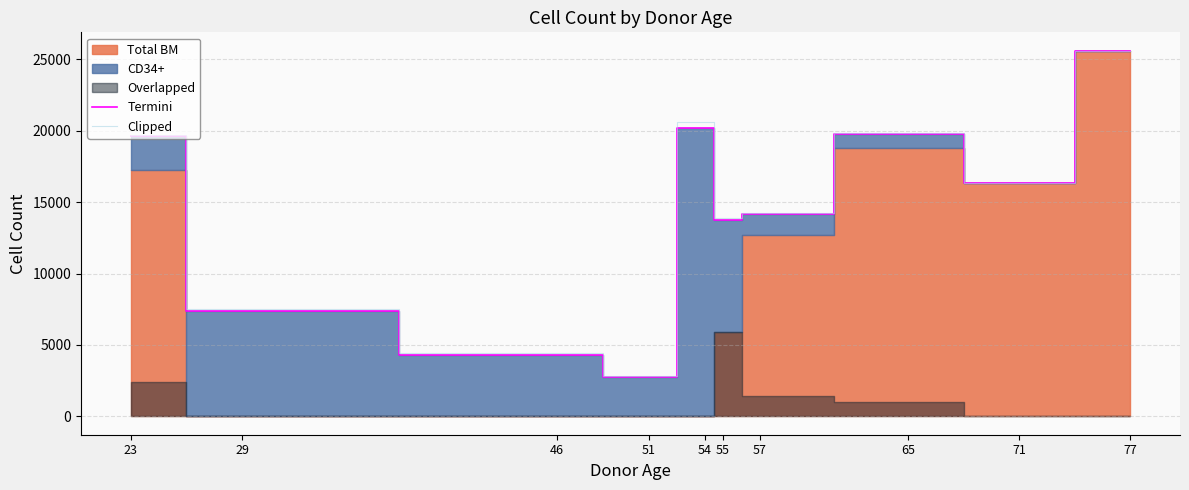

What is the sum of all Clipped values?

144864.7